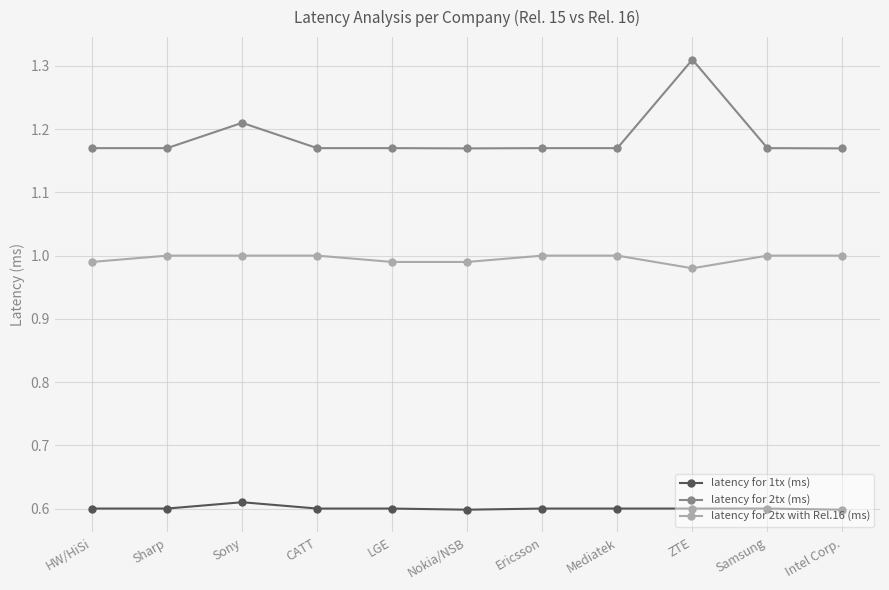

Is it true that latency for 1tx (ms) equals 1.0 at Sony?

False